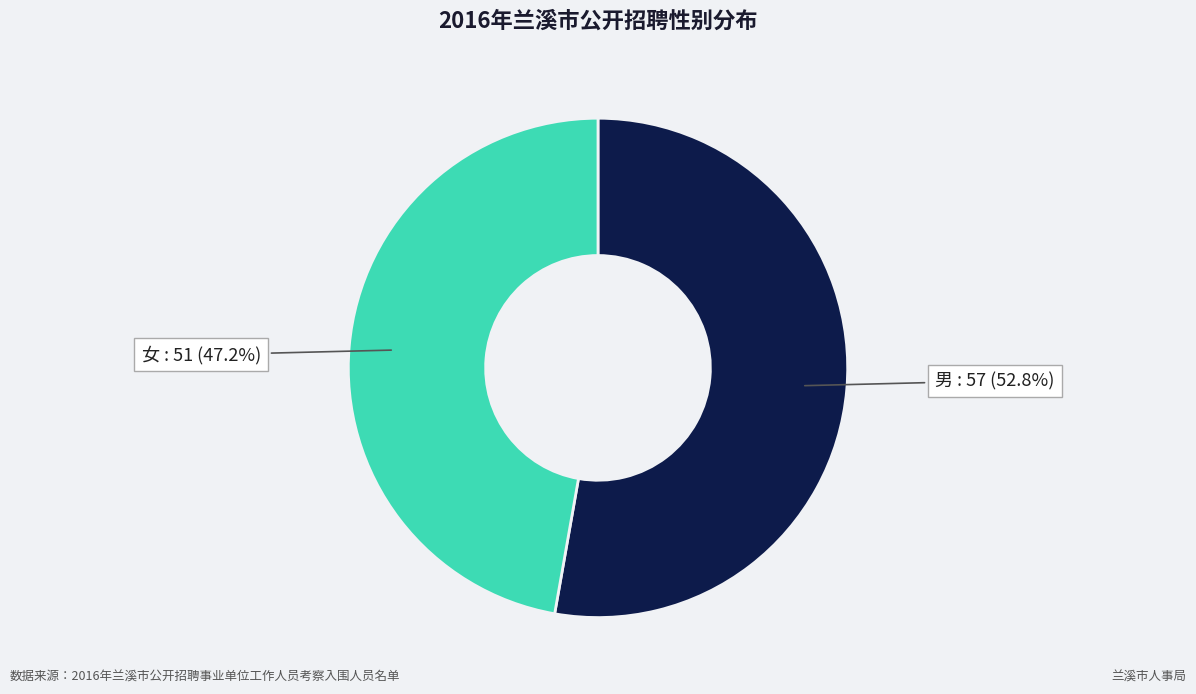

Is there a majority slice in this chart?

Yes